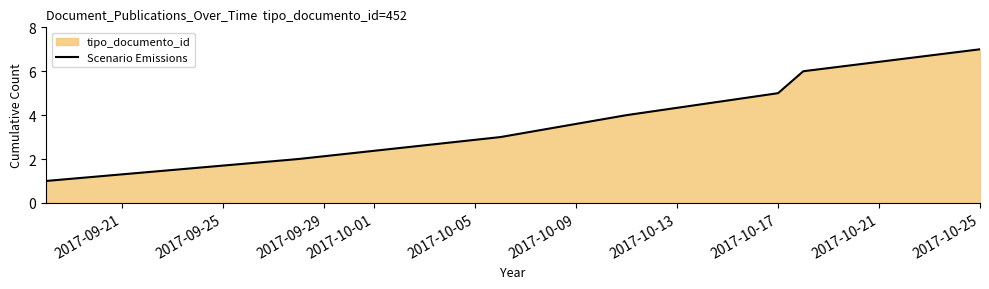

What is the maximum value shown in the chart?

7